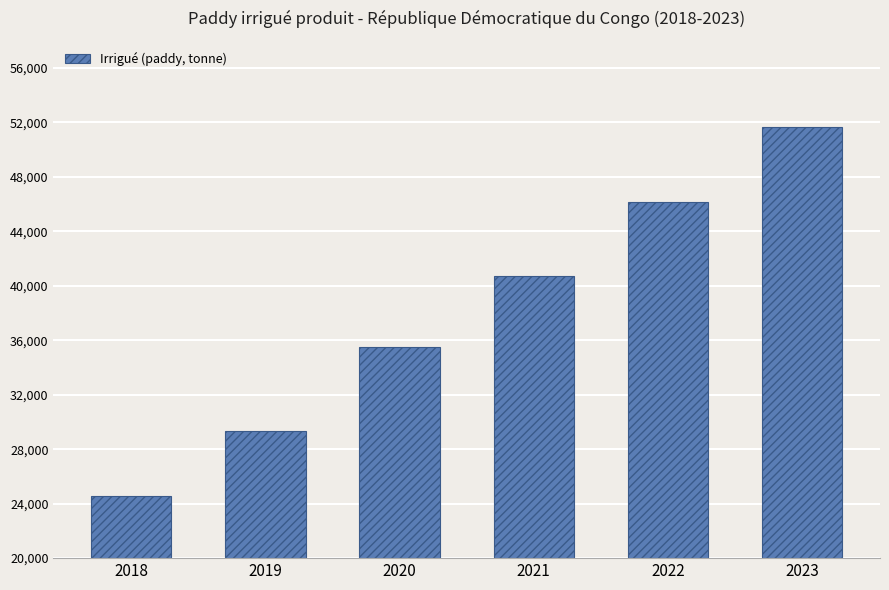

Read the value at 2019, to the nearest 50.

29350